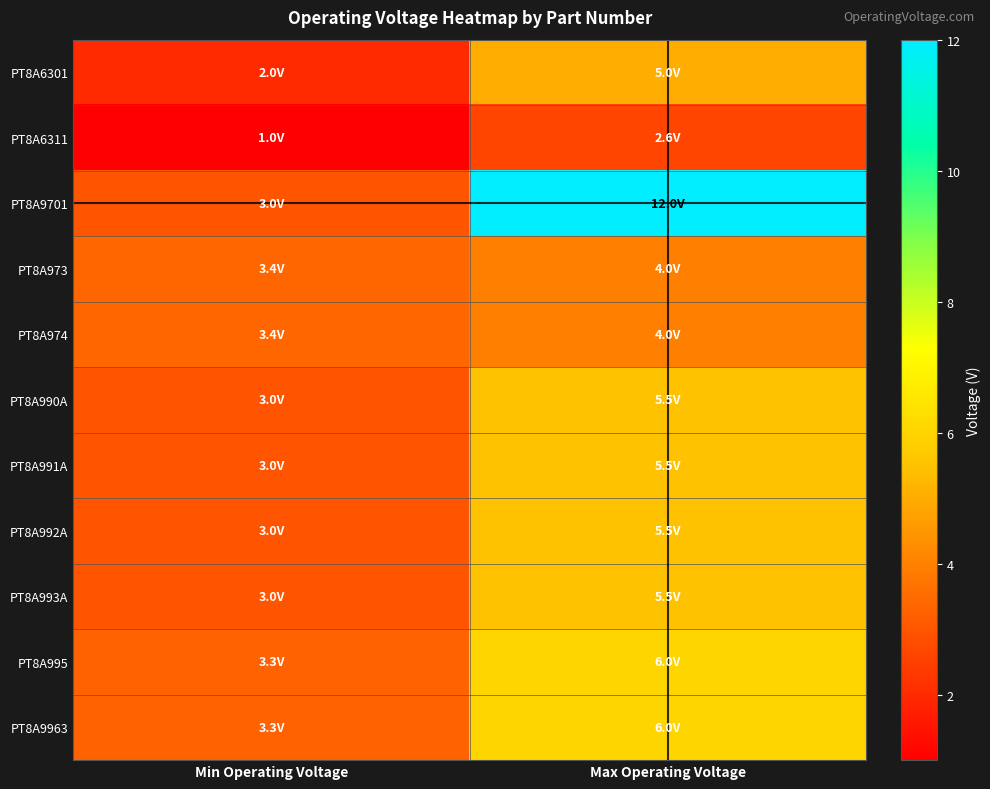

Which has a higher value, Min Operating Voltage or Max Operating Voltage?

Max Operating Voltage